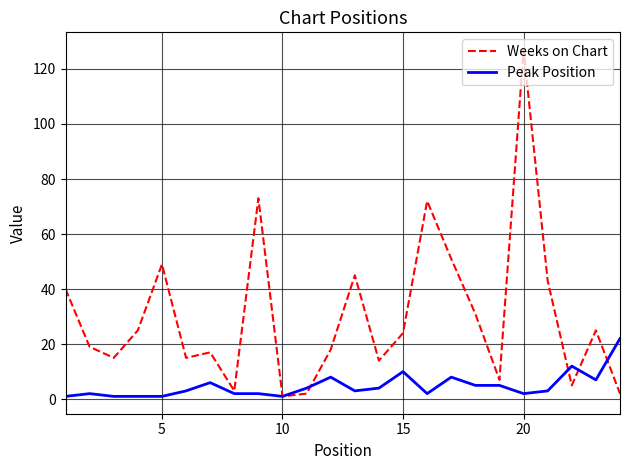

Which series has the widest spread of values?

Weeks on Chart